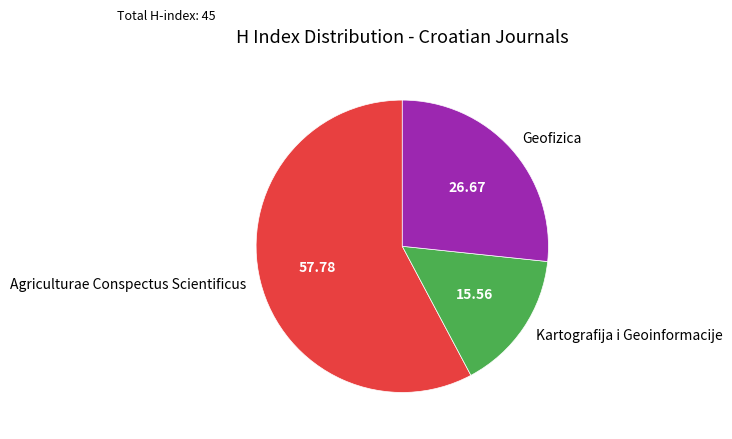

Which slice is the largest?

Agriculturae Conspectus Scientificus